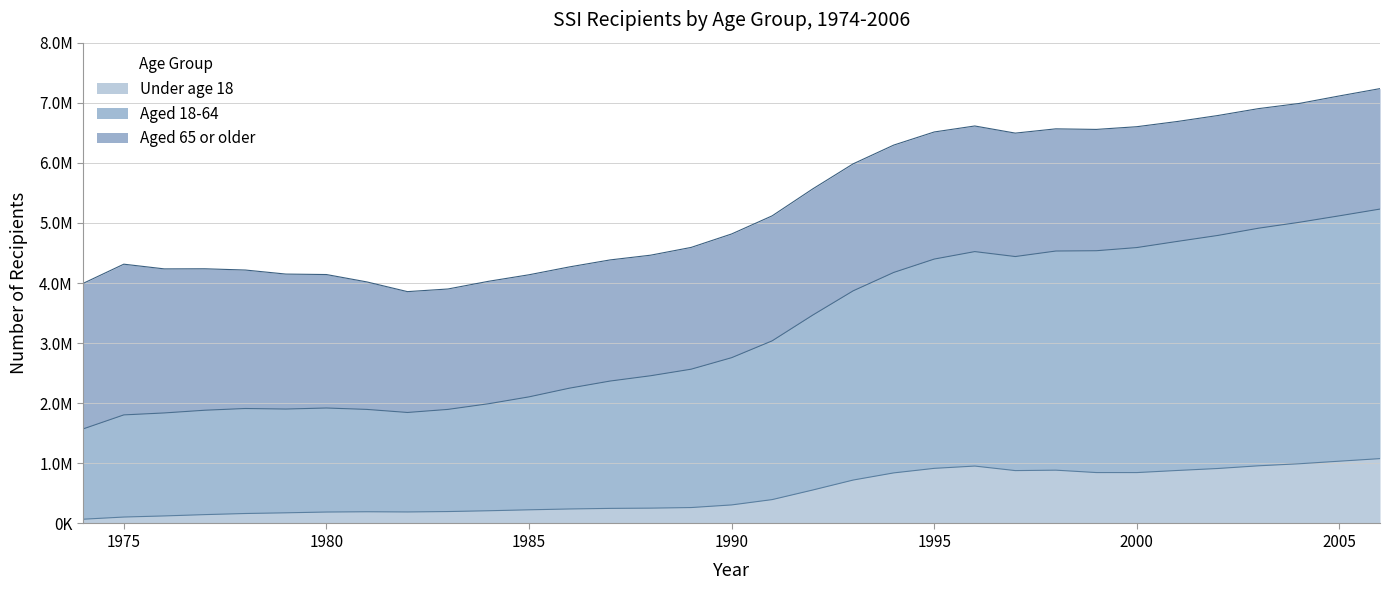

What is the value of the Under age 18 point at the 26th from the left?

847063